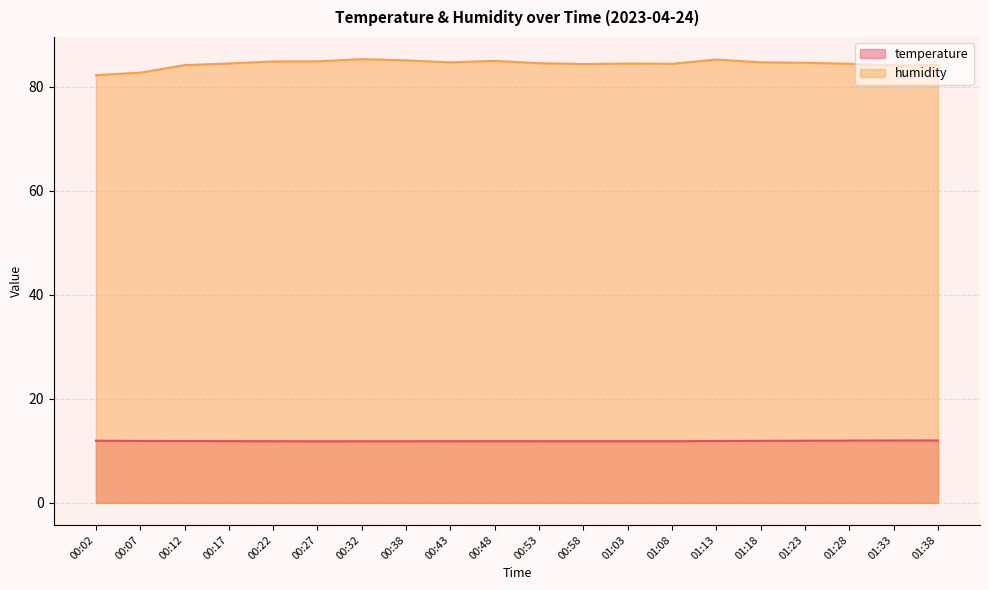

In humidity, how many points are lower than both neighbors (excluding endpoints)?

4